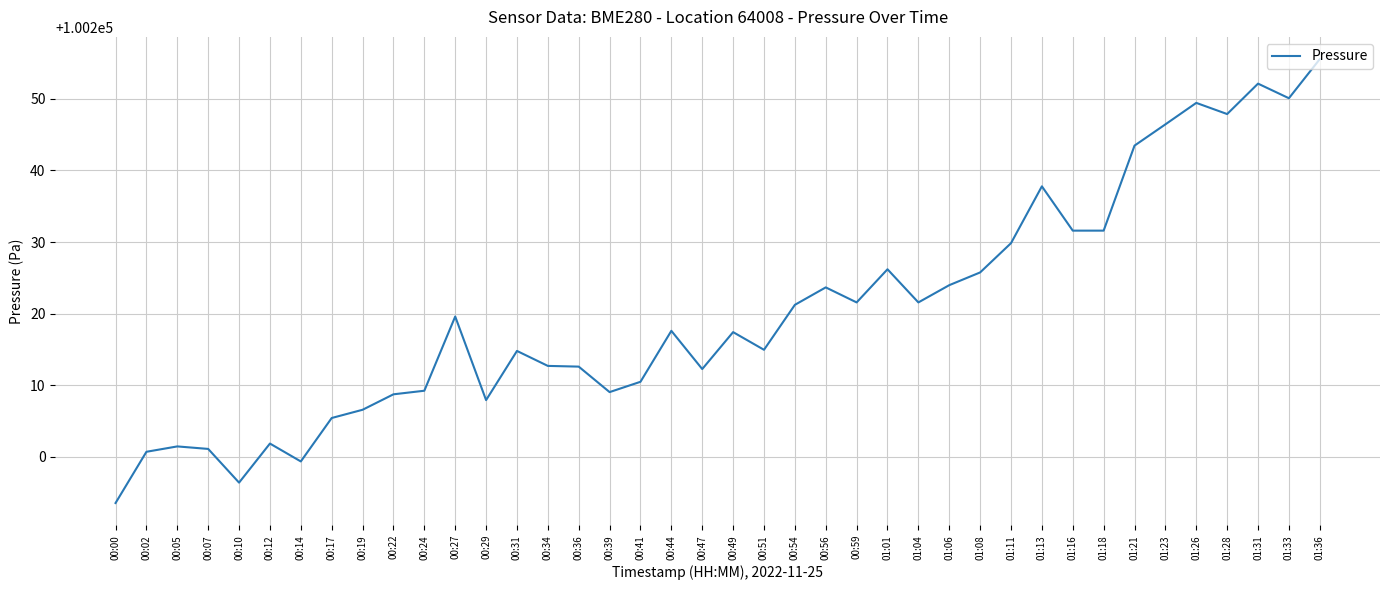

What position from the right is 01:04?

14